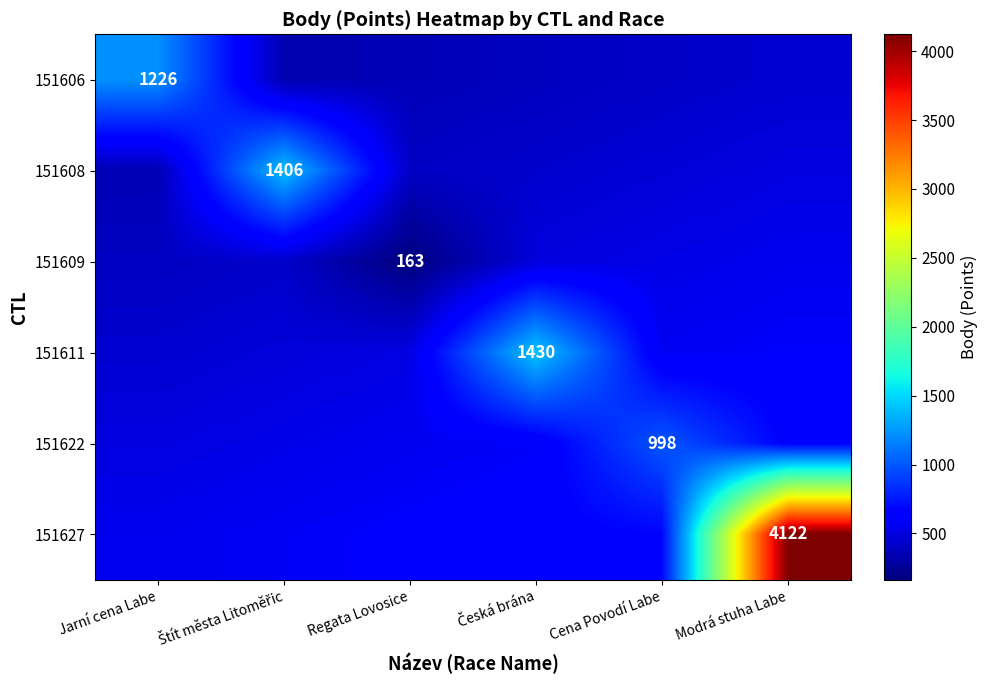

Which series has the widest spread of values?

151627